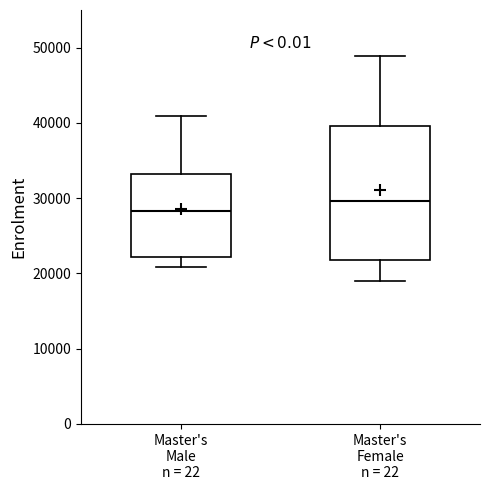

Which box's median line is the lowest?

Master's Male n = 22